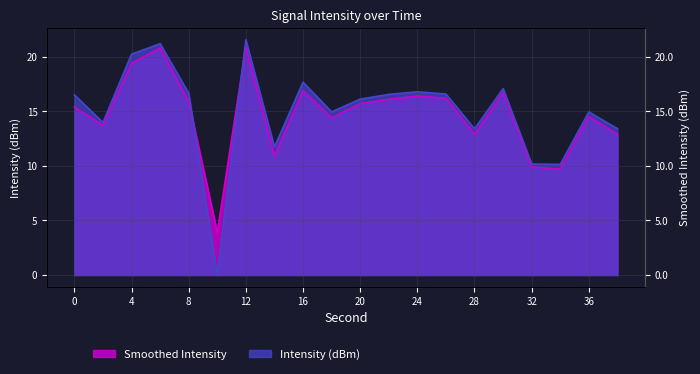

Between 14 and 24, which is larger?

24